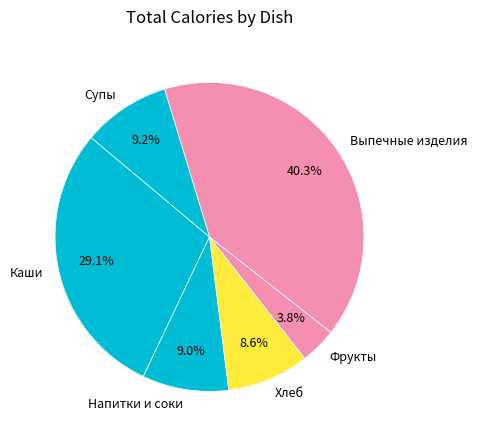

Between Каши and Супы, which is larger?

Каши